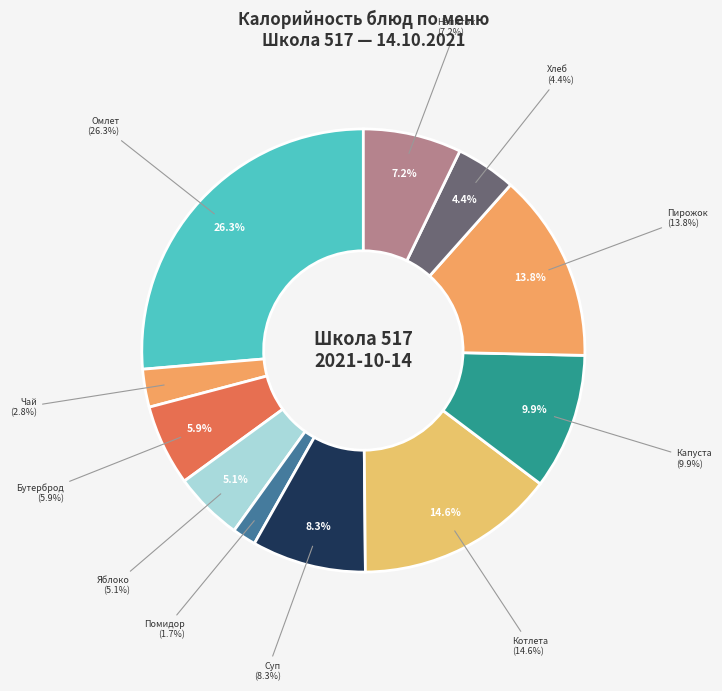

What is the largest slice in the pie chart?

Омлет с сыром и маслом сливочным